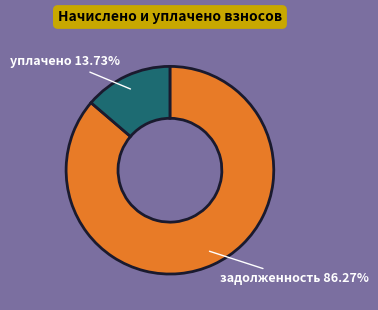

Is there a majority slice in this chart?

Yes